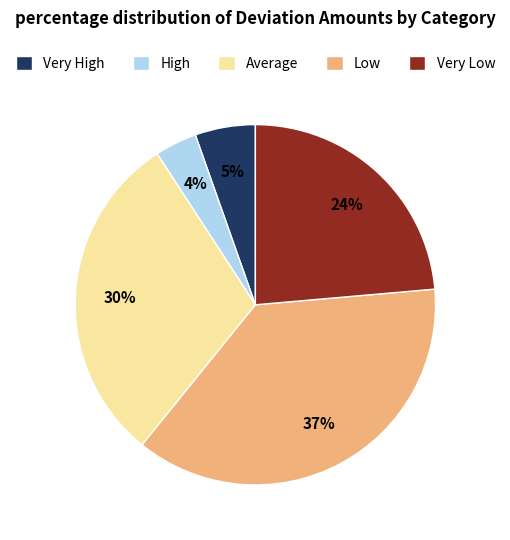

Which category has the smallest portion of the pie?

High